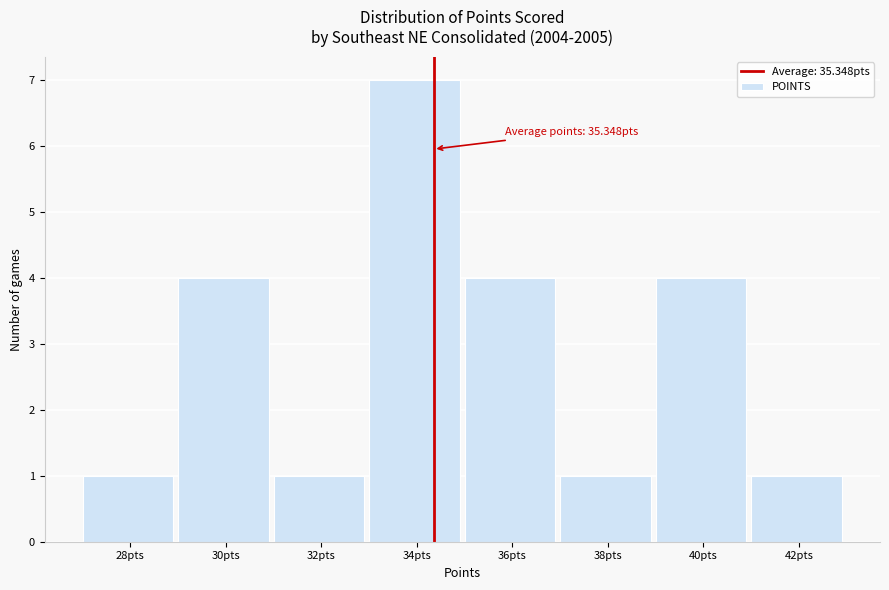

Reading left to right, what are all the values shown in this chart?

1	4	1	7	4	1	4	1